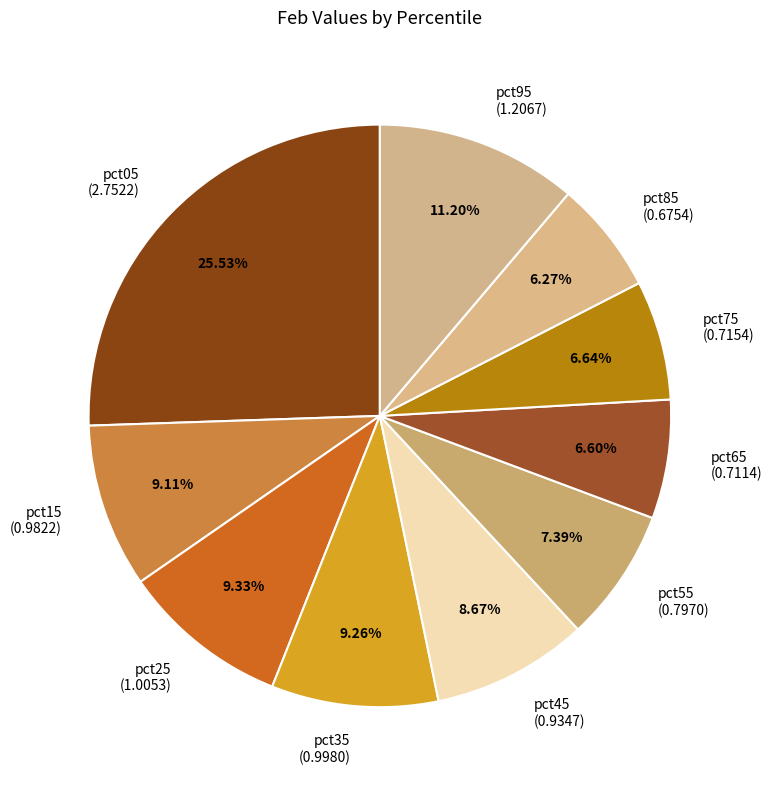

Which has a higher value, pct55 (0.7970) or pct35 (0.9980)?

pct35 (0.9980)